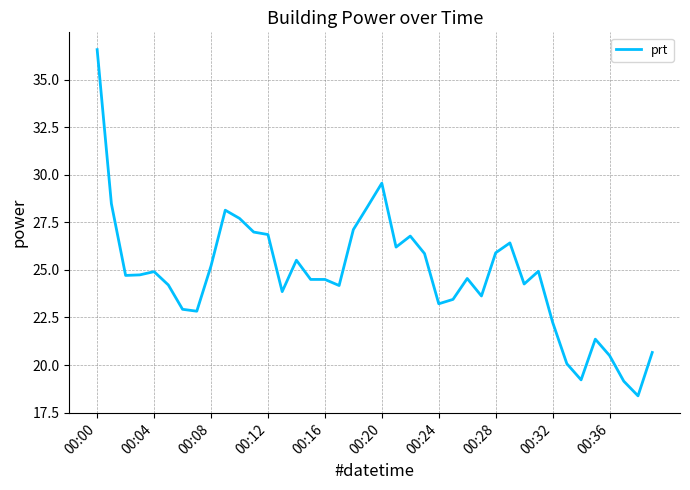

What is the smallest value displayed?

18.4